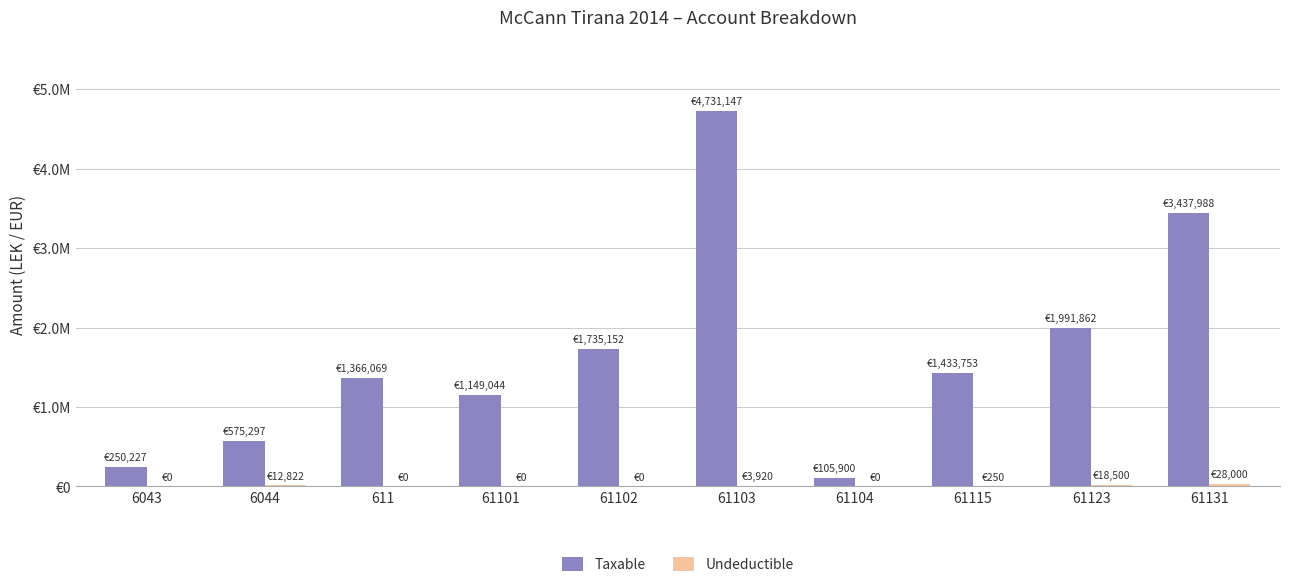

Does the chart contain stacked bars?

No